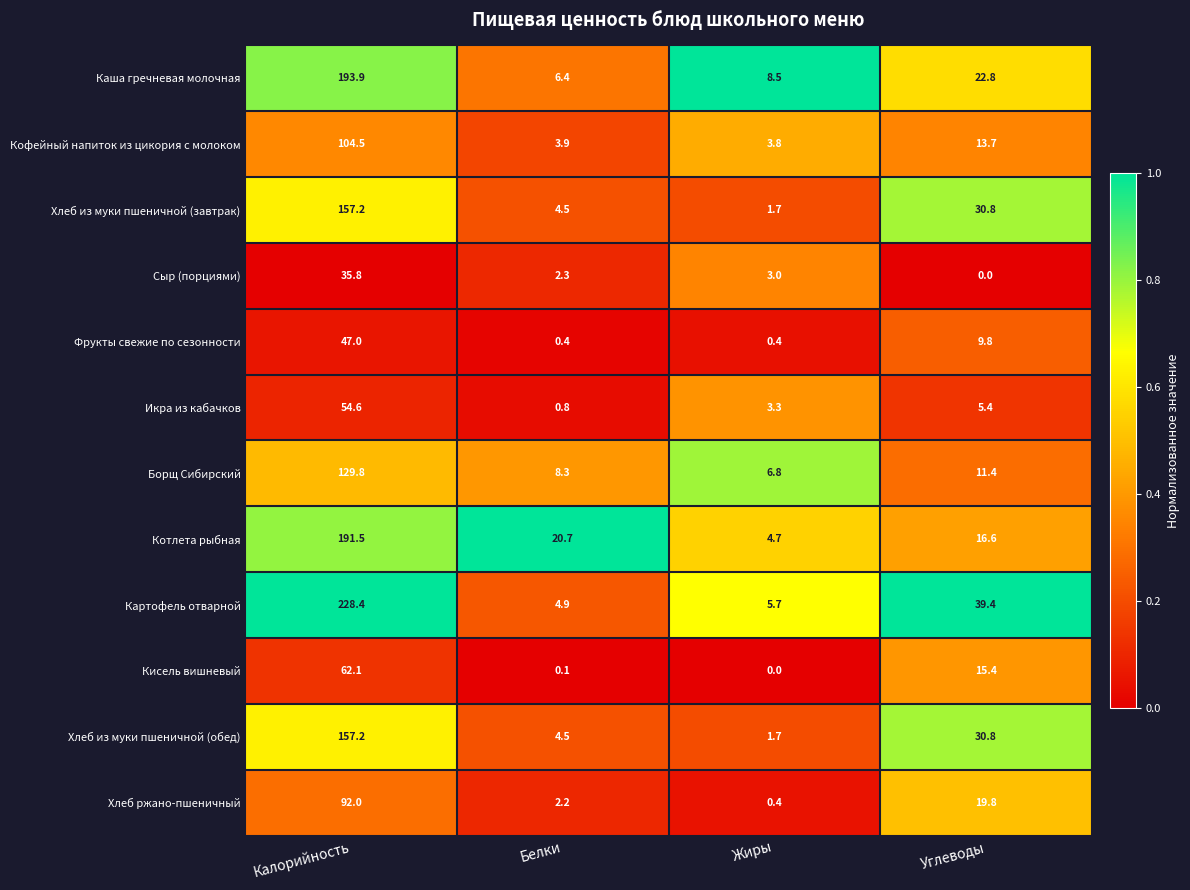

What is the average value of the Икра из кабачков series?

16.0